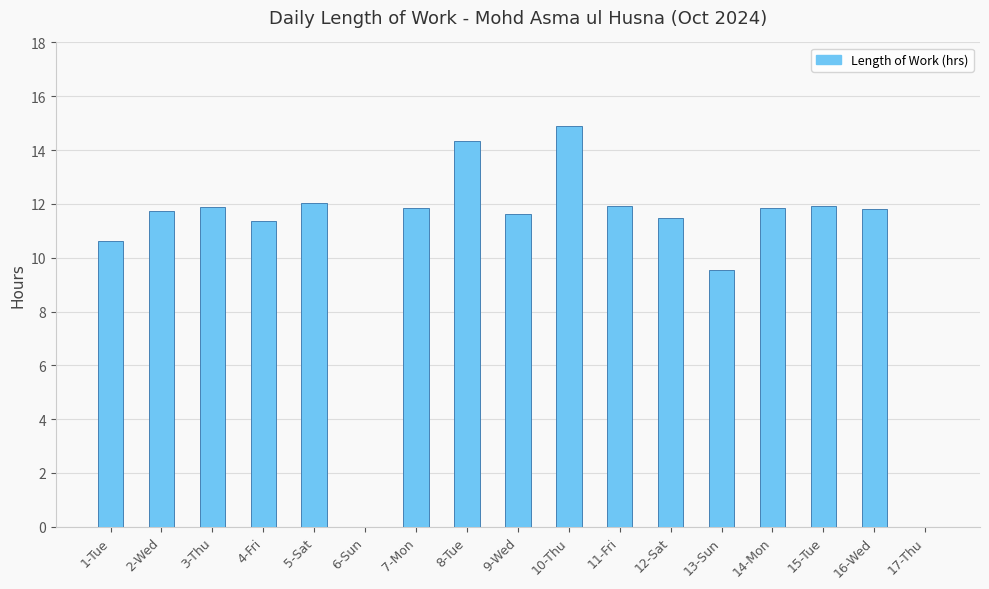

True or false: the data shows 11.7 at 2-Wed.

True